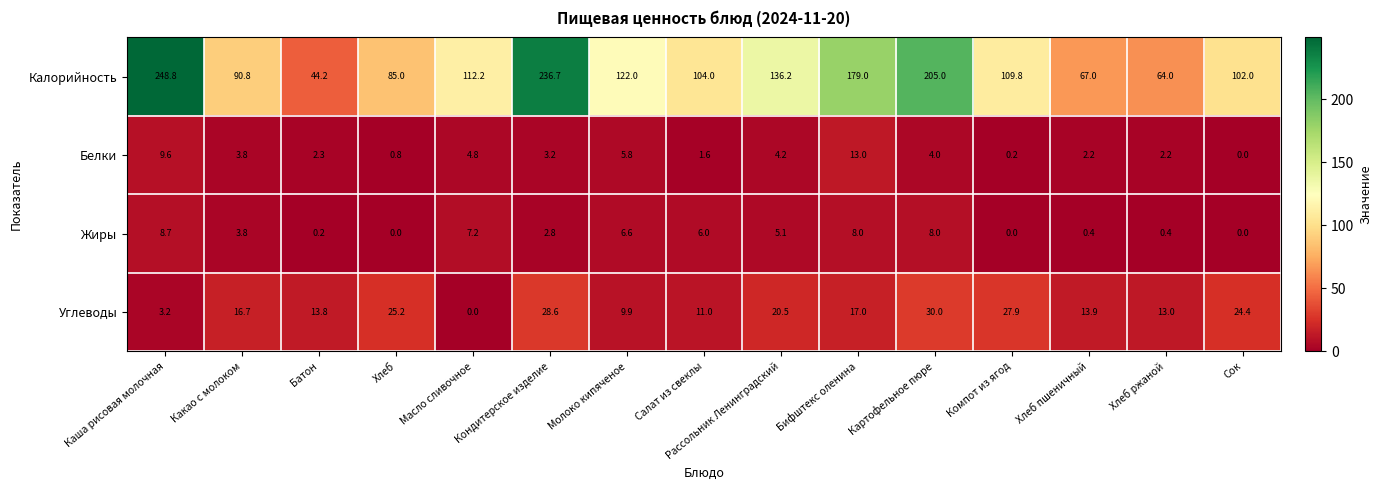

What is the maximum value for Углеводы?

30.0